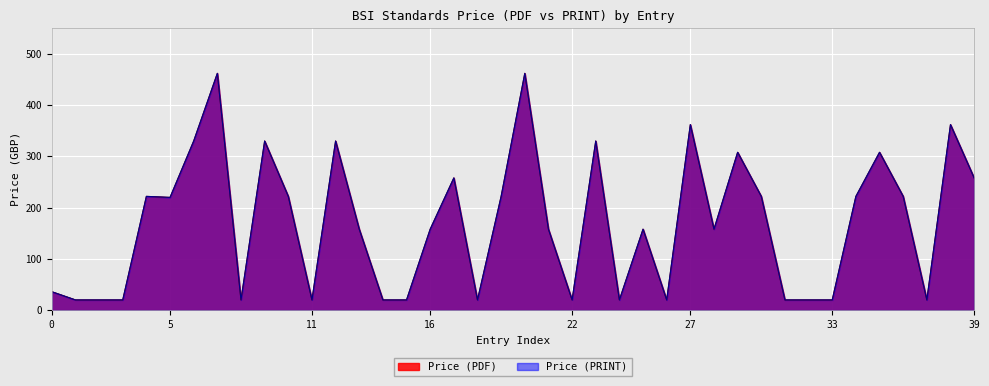

Does the chart display data point markers on the line(s)?

No